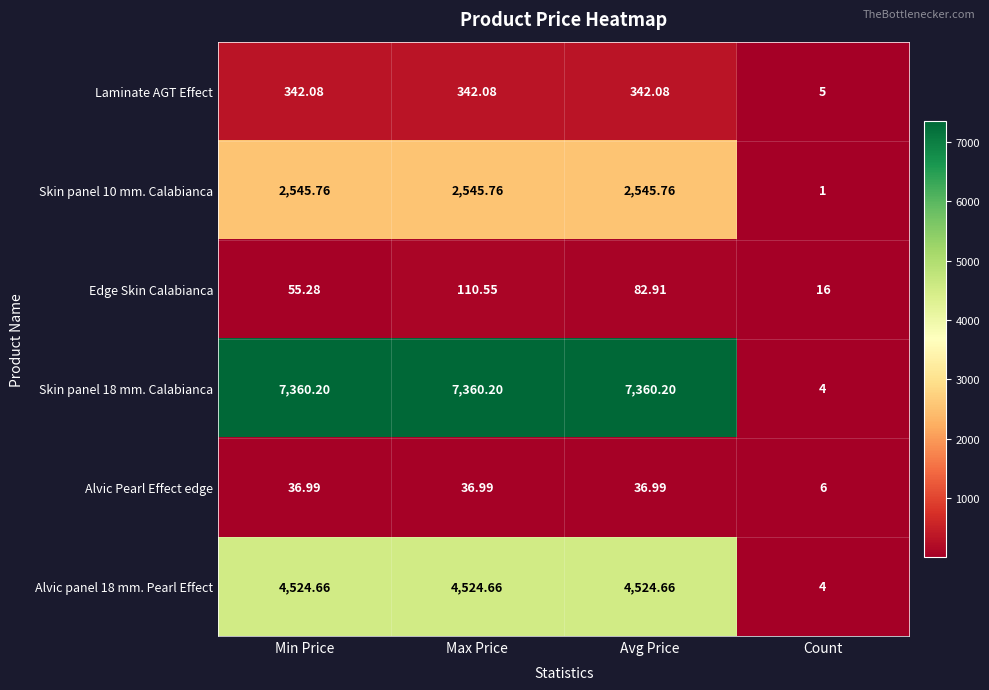

At Avg Price, list the series in order from smallest to largest.

Alvic Pearl Effect edge, Edge Skin Calabianca, Laminate AGT Effect, Skin panel 10 mm. Calabianca, Alvic panel 18 mm. Pearl Effect, Skin panel 18 mm. Calabianca